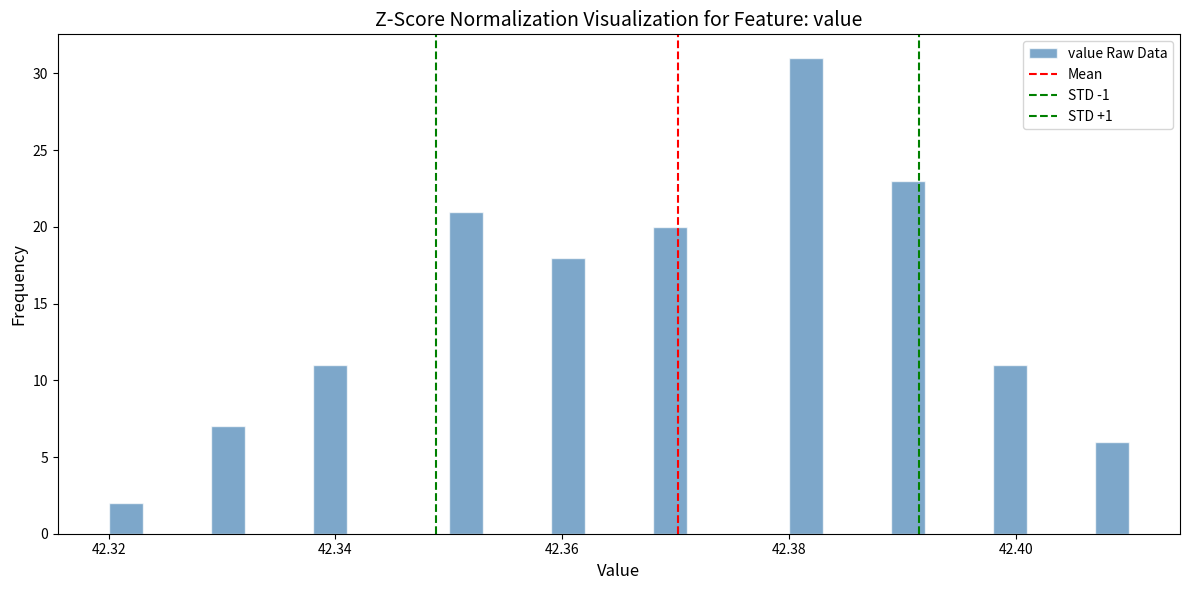

Around what value on the x-axis is the tallest bar? Give the approximate position of its centre, as read against the axis.

42.382